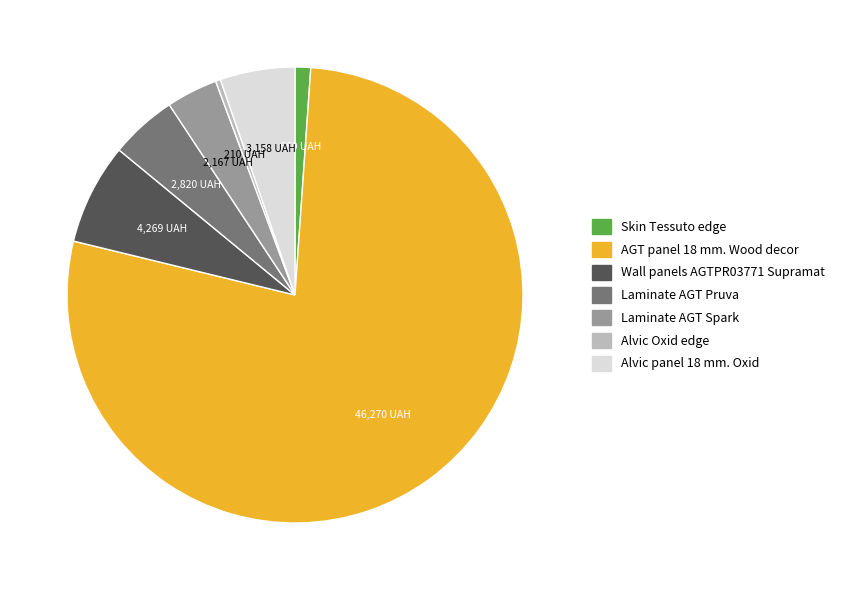

Between Alvic Oxid edge and Skin Tessuto edge, which is larger?

Skin Tessuto edge